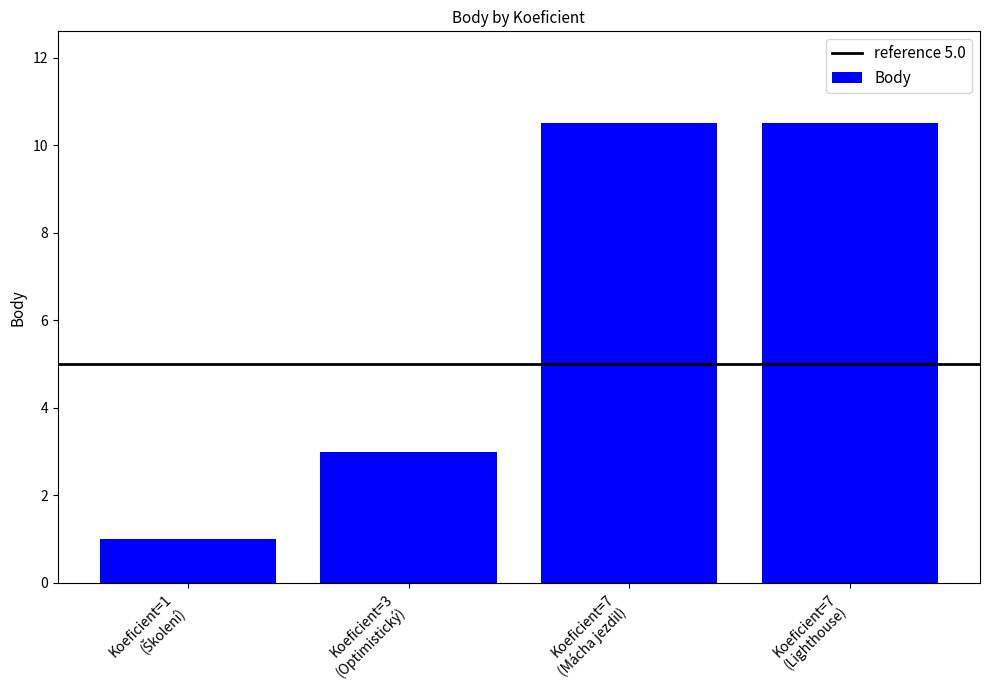

What is the sum of all values?

25.0